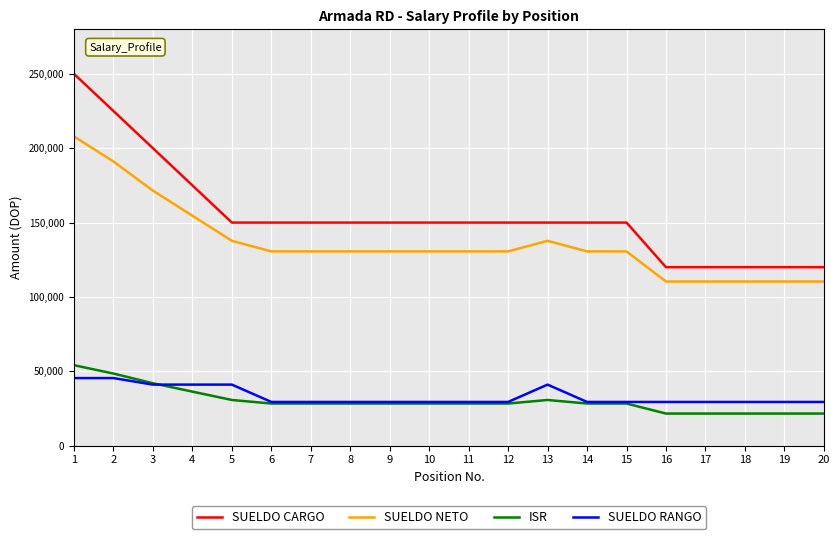

What is the spread (max minus min) of values at 15?

121684.8